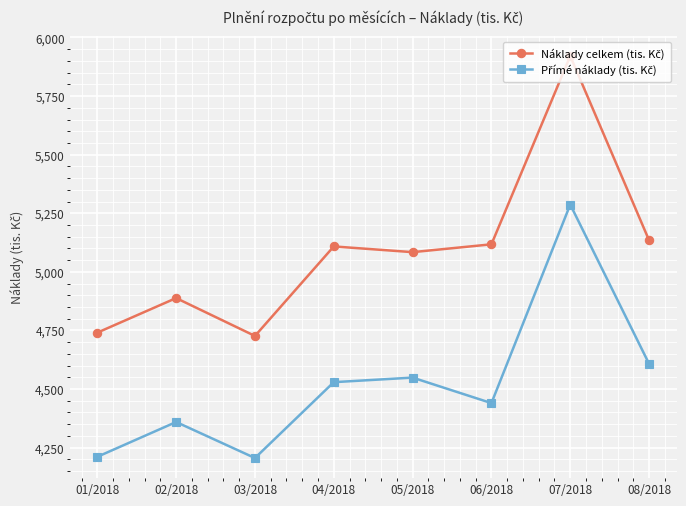

What is the label of the 8th point from the left?

08/2018